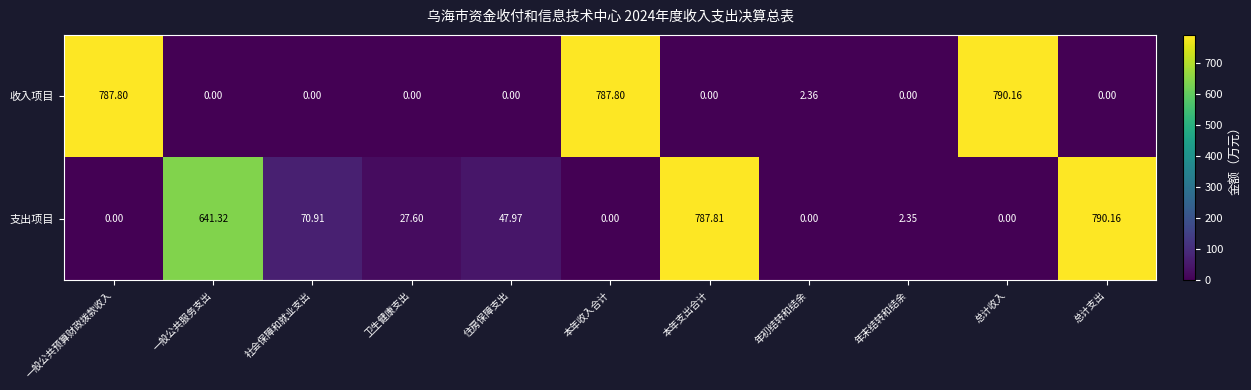

Which series changed the most between 住房保障支出 and 本年支出合计?

支出项目